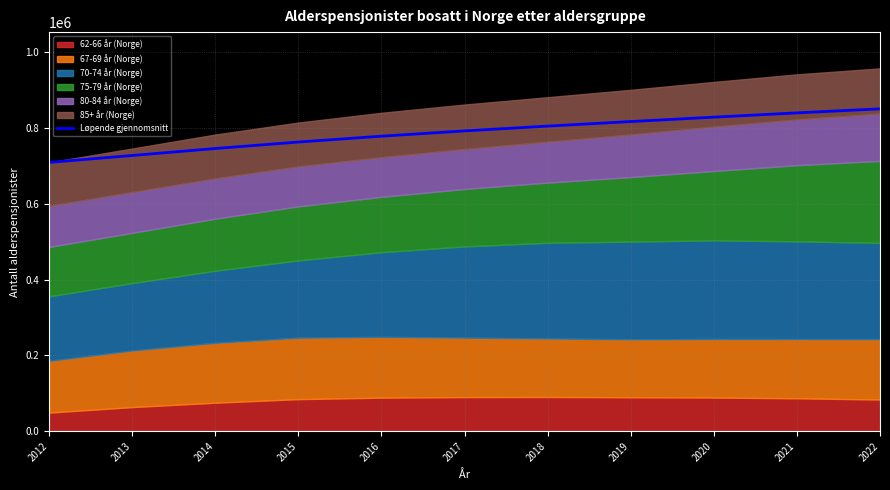

What is the difference between the values at 2019 and 2014?

71056.3